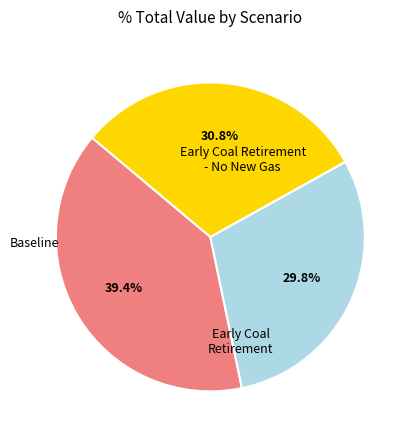

Does any single category account for the majority?

No